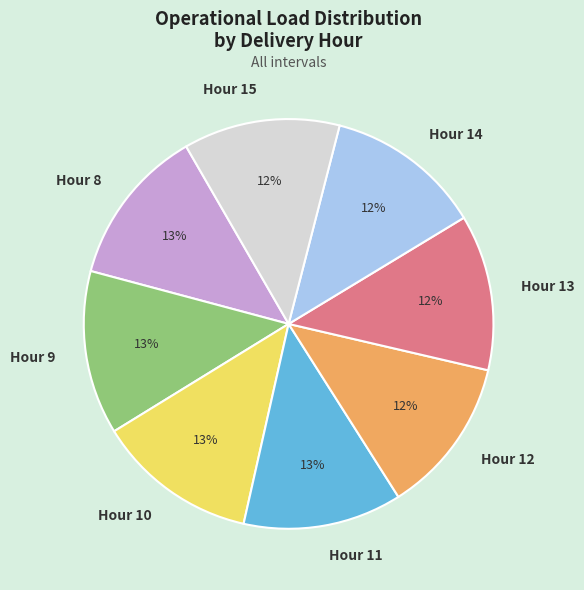

What is the ratio of the value at Hour 8 to the value at Hour 10?

1.0